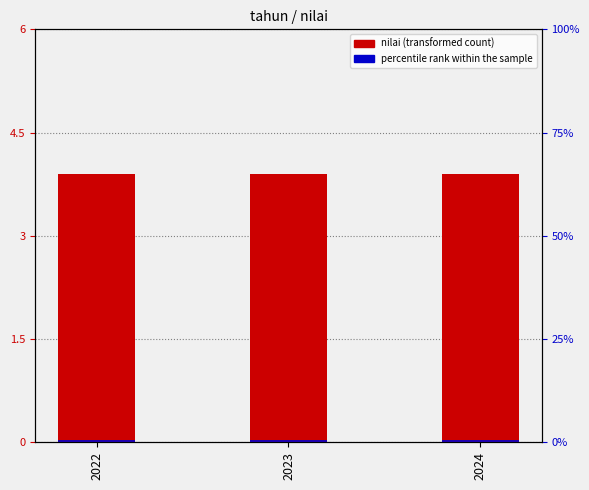

Count the number of categories in the chart.

3